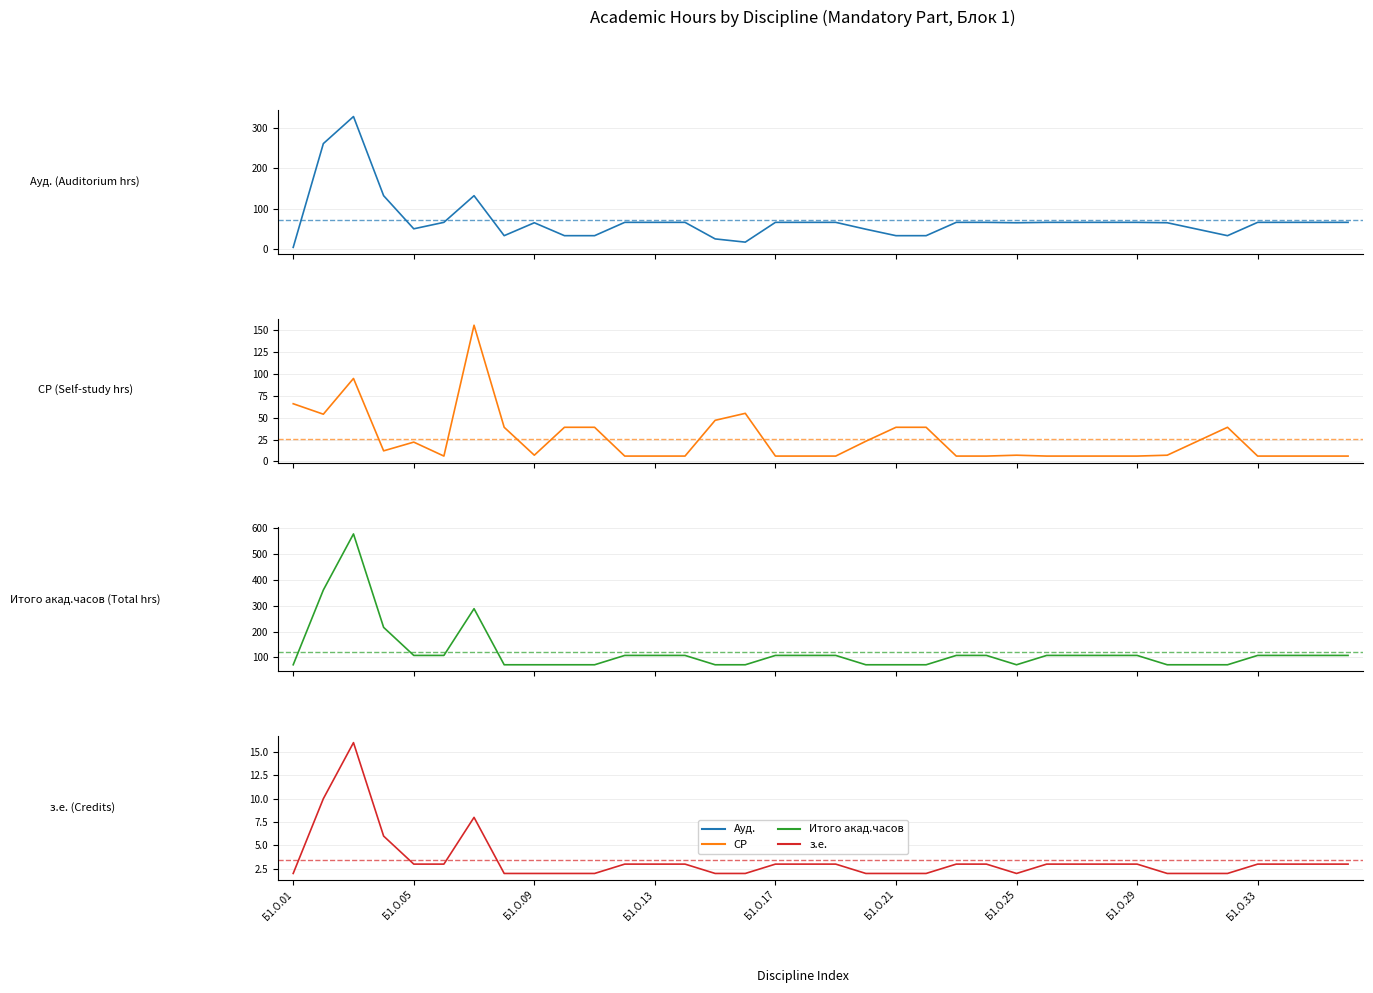

How many interior local peaks does the з.е. series have?

2